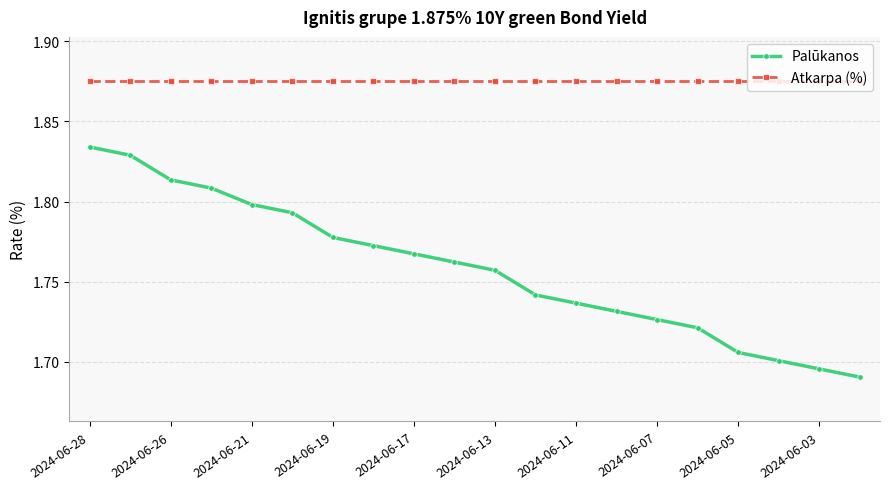

Rank the series by their average value, from highest to lowest.

Atkarpa (%), Palūkanos